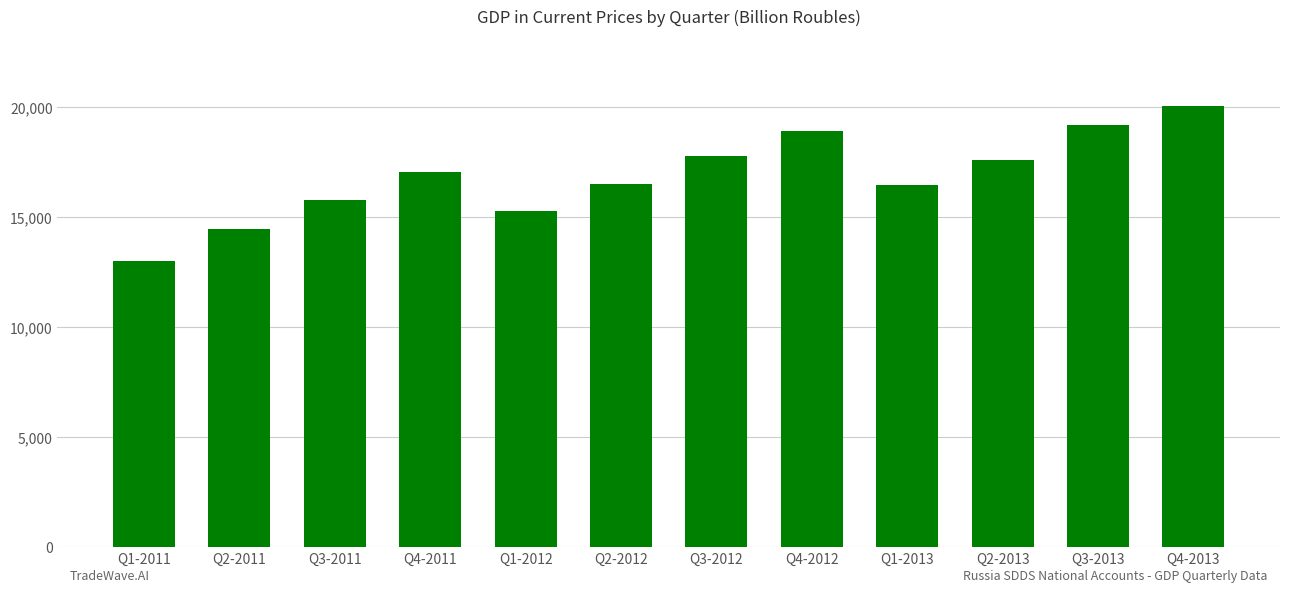

The value at Q3-2012 is 17790.0. True or false?

True